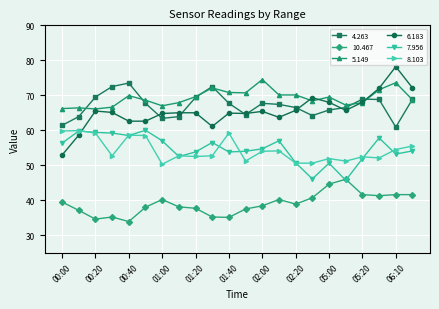

How many lines are shown in the chart?

6